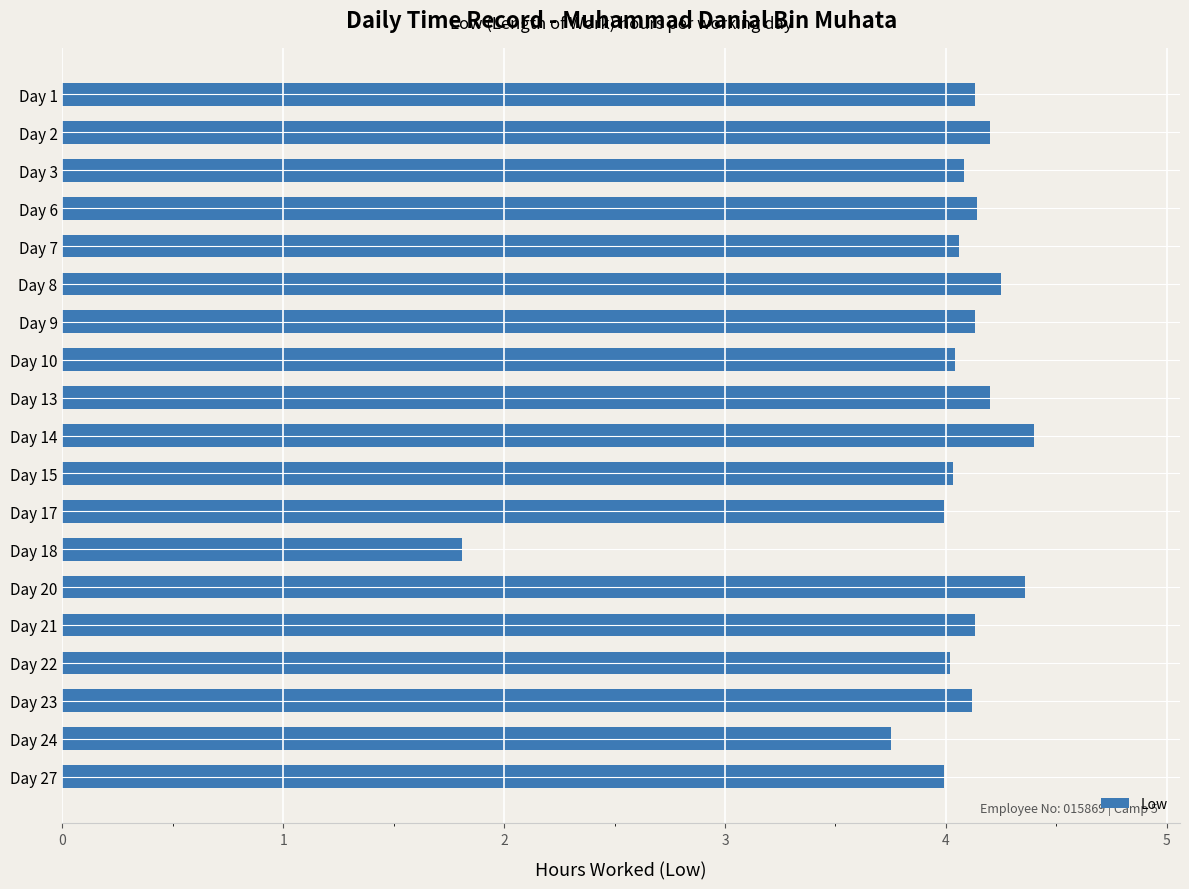

What is the value of the 4th bar from the top?

4.1